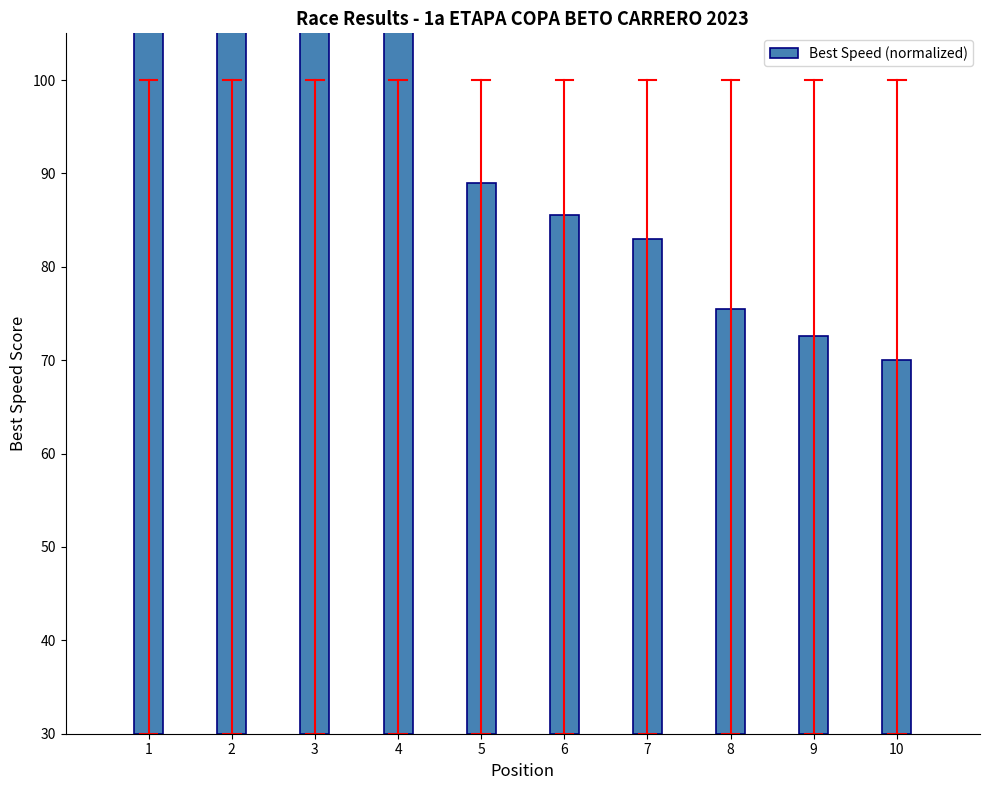

What is the maximum value shown in the chart?

100.0